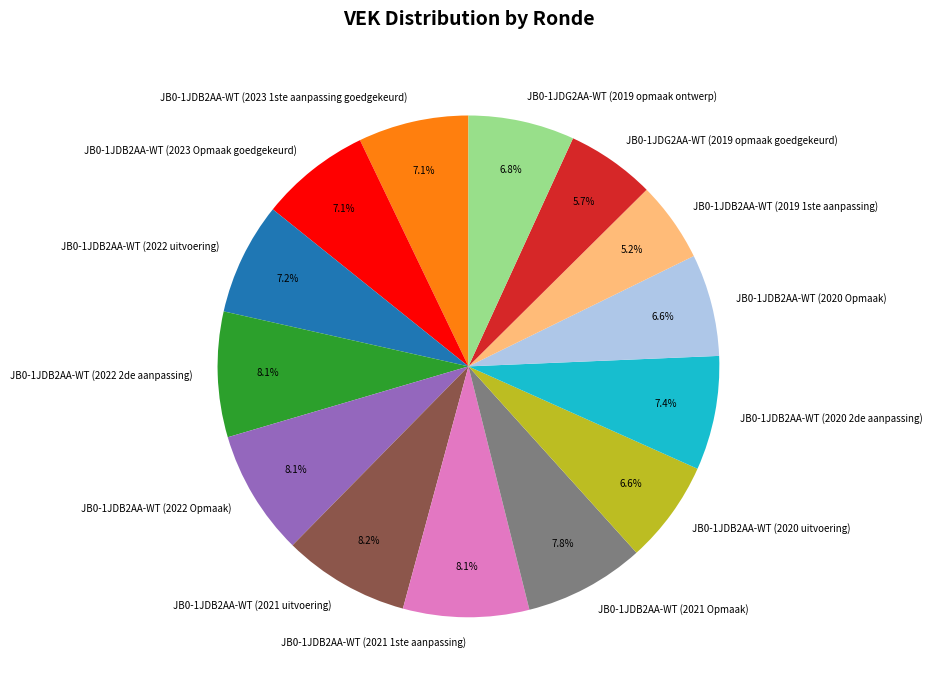

True or false: JB0-1JDG2AA-WT (2019 opmaak ontwerp) accounts for 20% of the total.

False